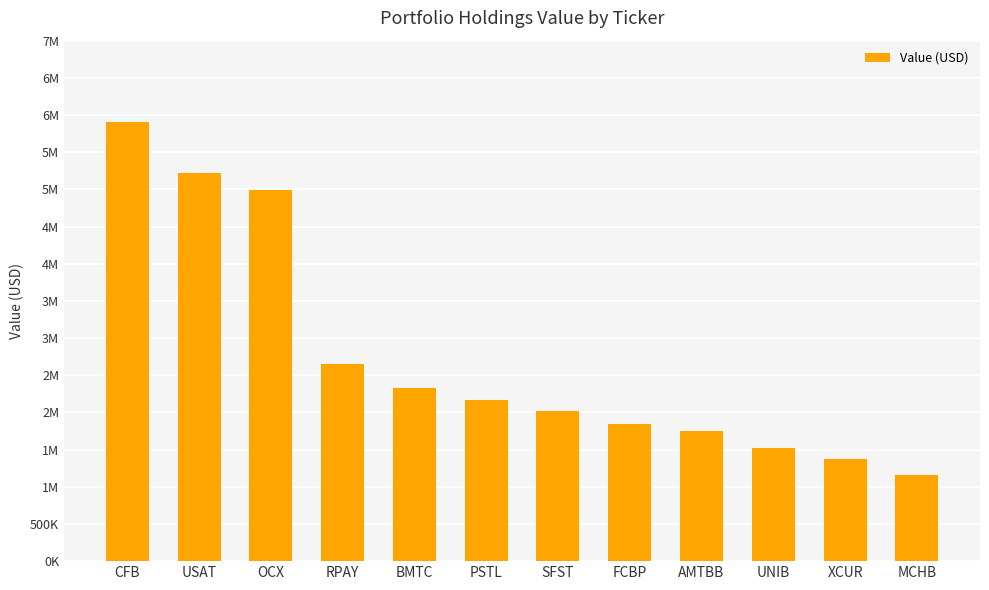

What is the value of the 1st bar from the left?

5906000